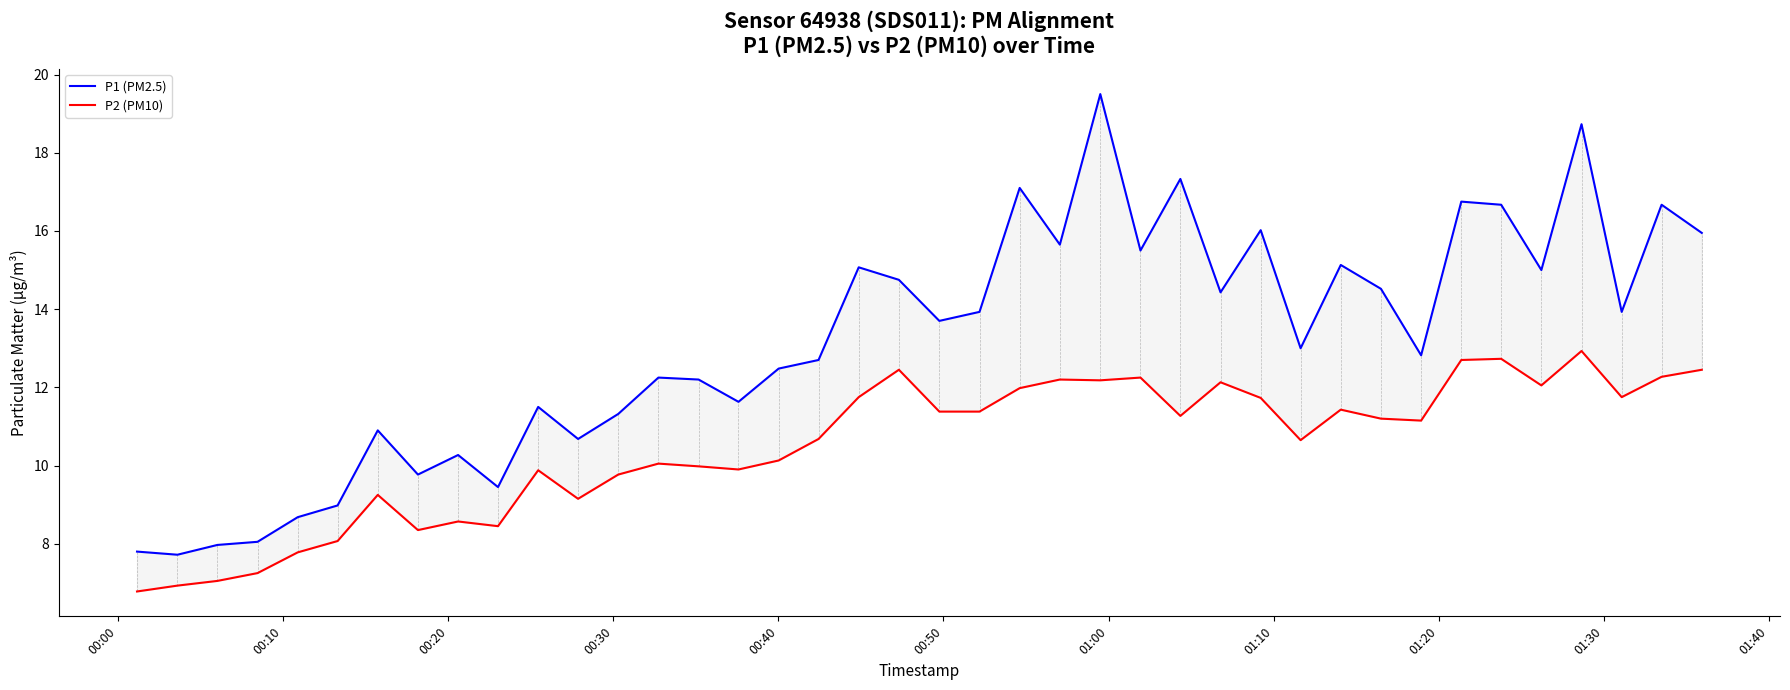

How many data points in P2 (PM10) are above 11?

21